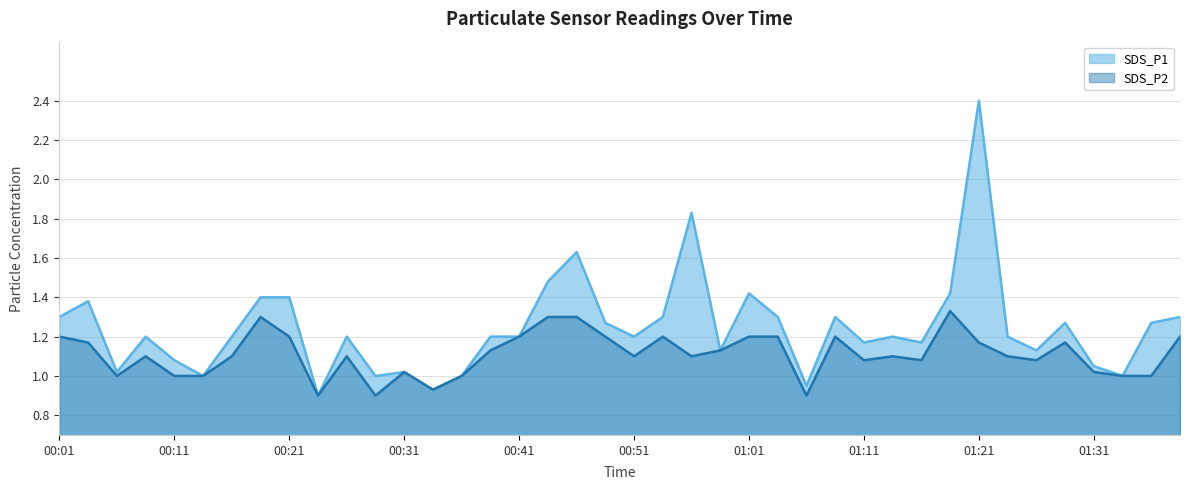

Where does the SDS_P1 series first go above 1?

00:01